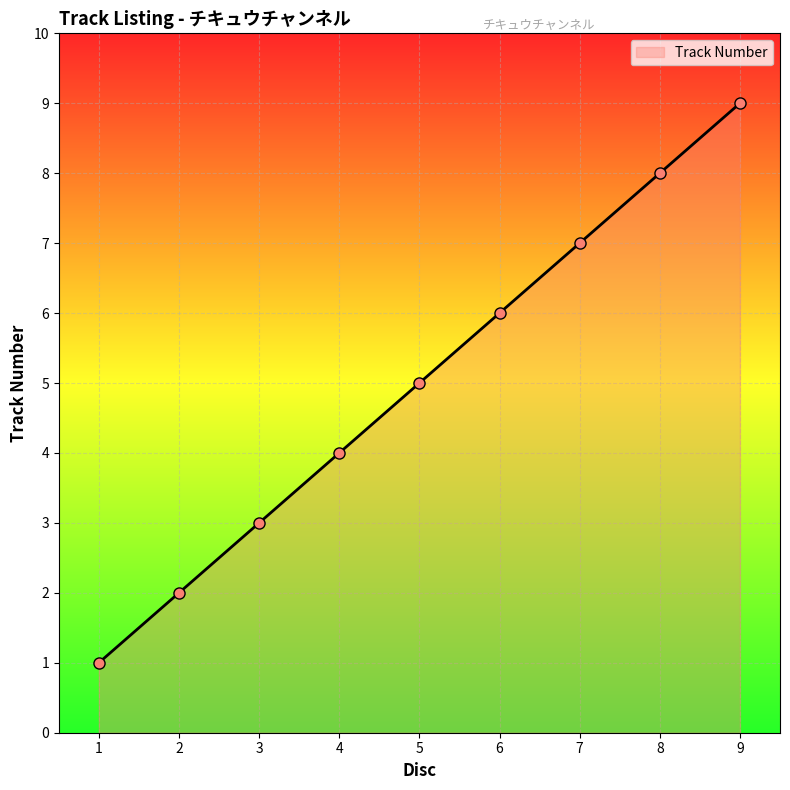

Rank the categories by value from lowest to highest.

1, 2, 3, 4, 5, 6, 7, 8, 9